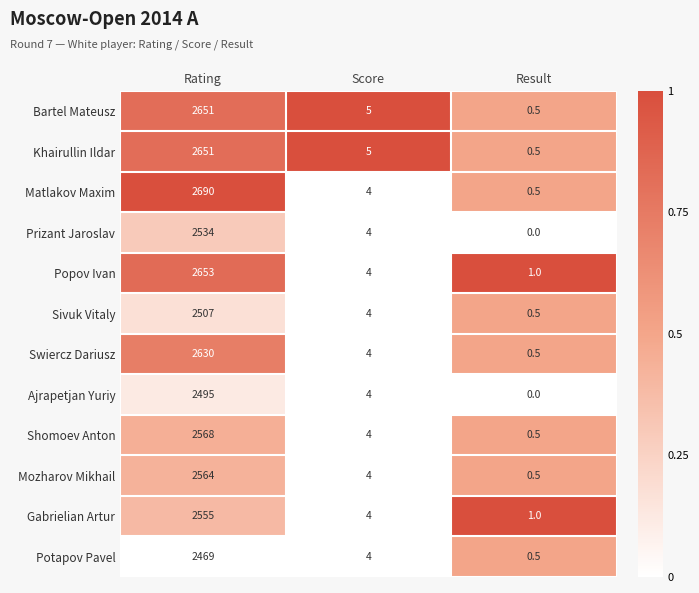

What is the approximate value of Bartel Mateusz at Result?

0.5